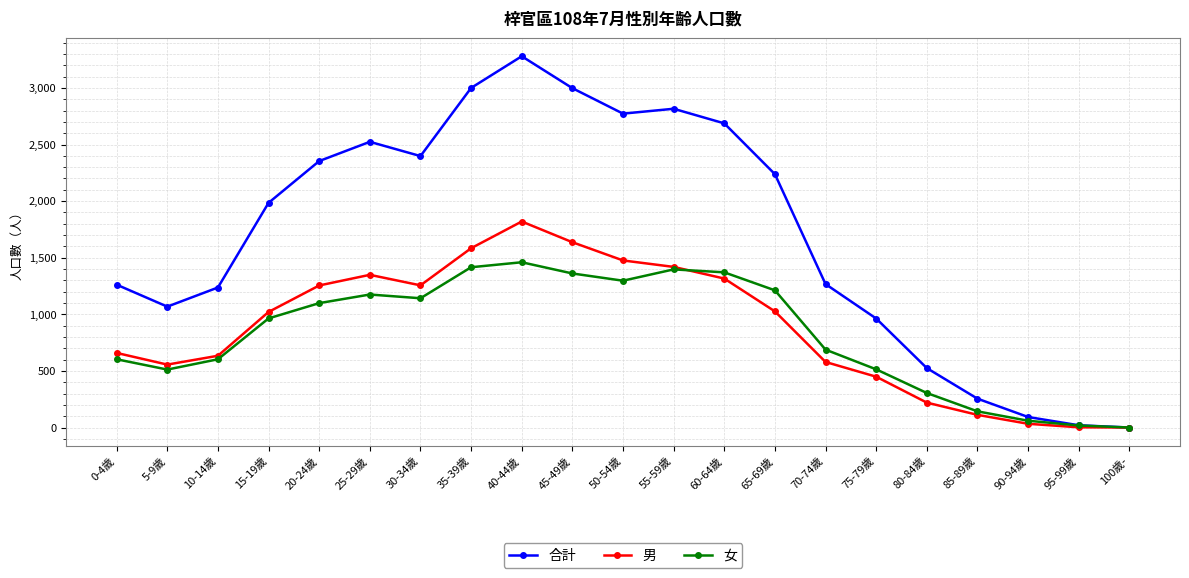

The value of 女 at 90-94歲 is 60. True or false?

True